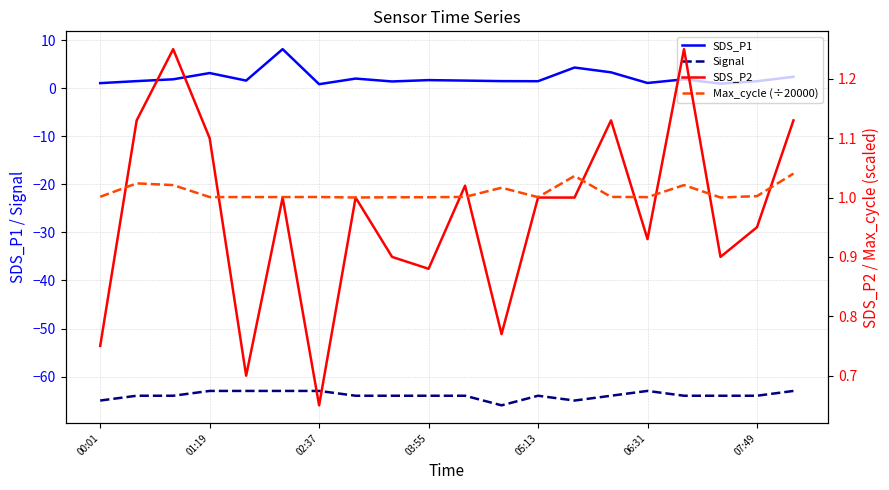

True or false: SDS_P1 has more than 1 interior local peaks.

True